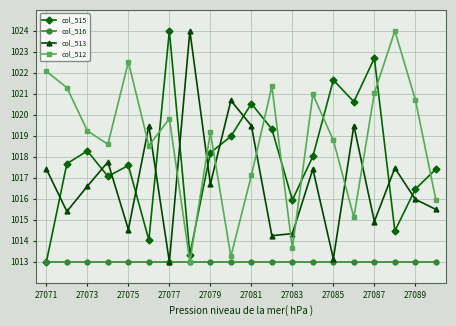

Which series ends up on top after the final intersection of col_512 and col_515?

col_515